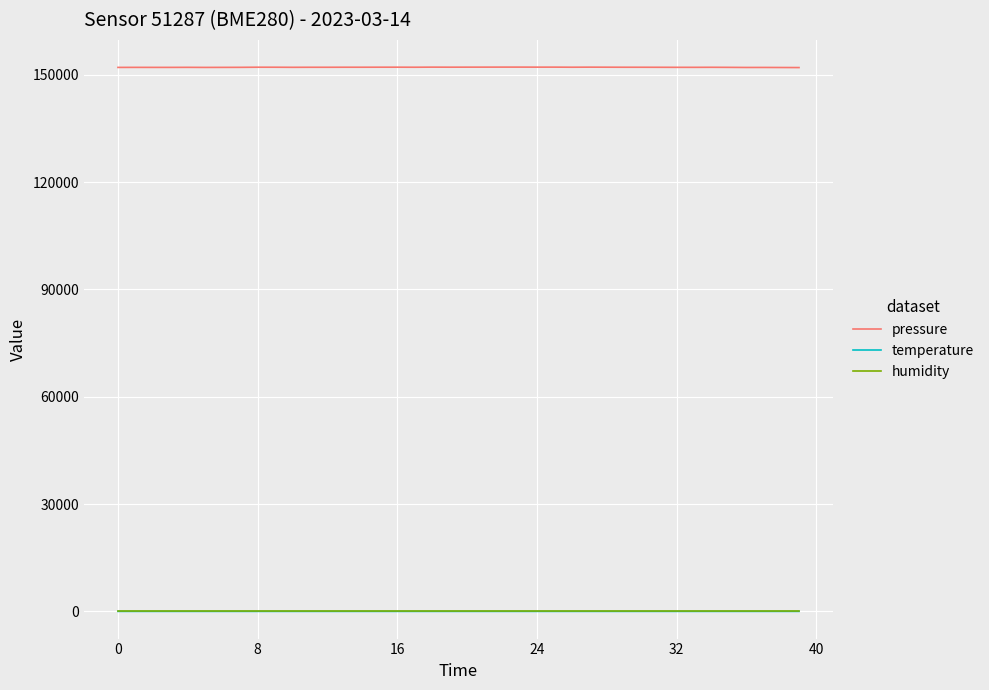

What is the smallest value displayed?

6.6